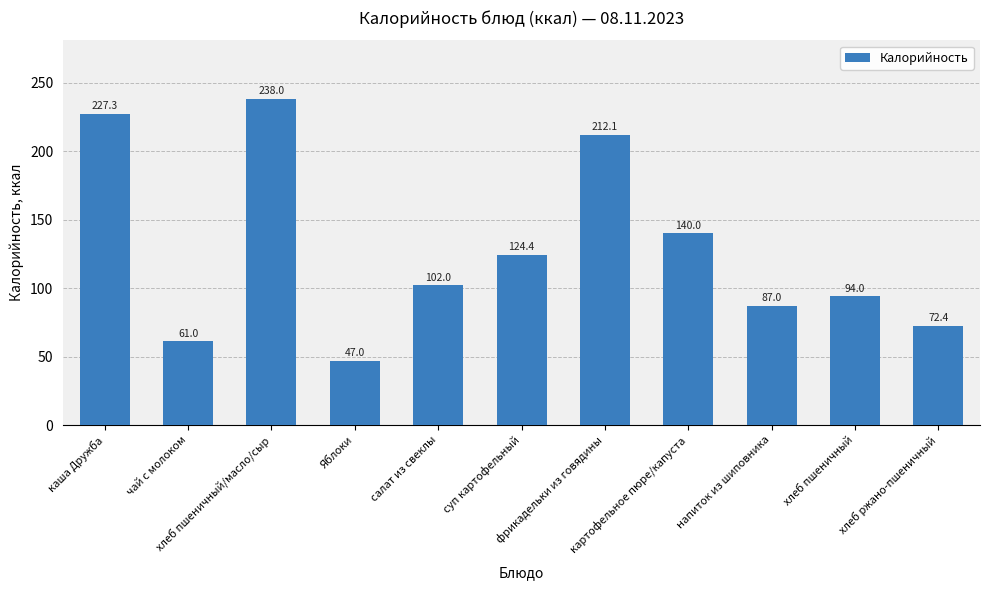

What is the difference between the maximum and minimum values?

191.0